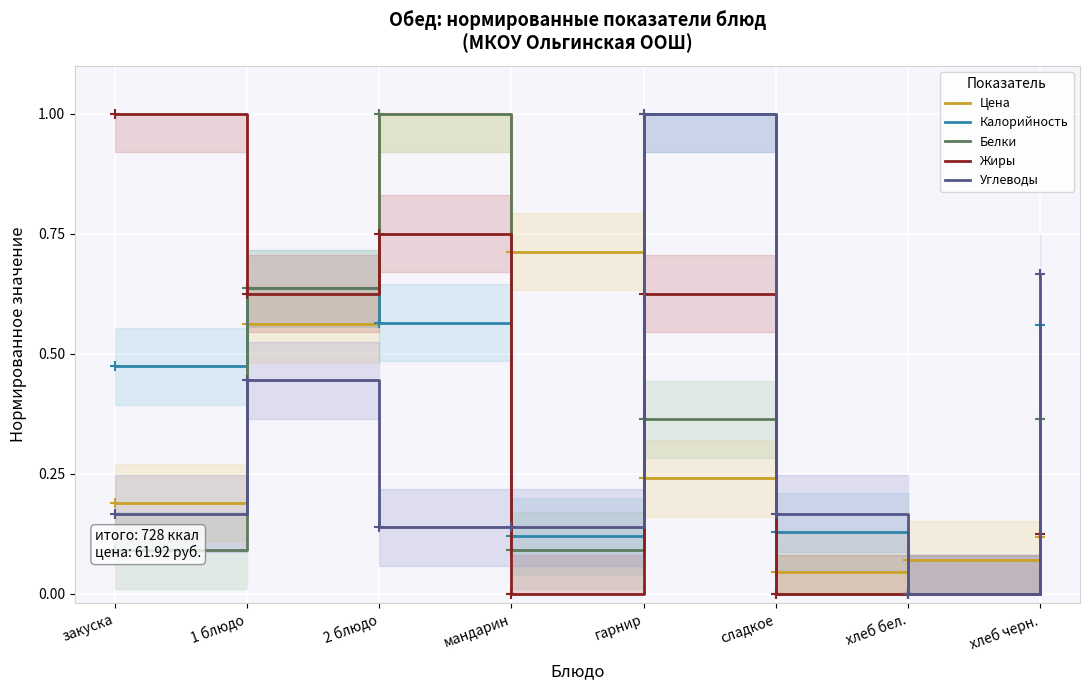

At which category does Жиры reach its first local peak?

2 блюдо